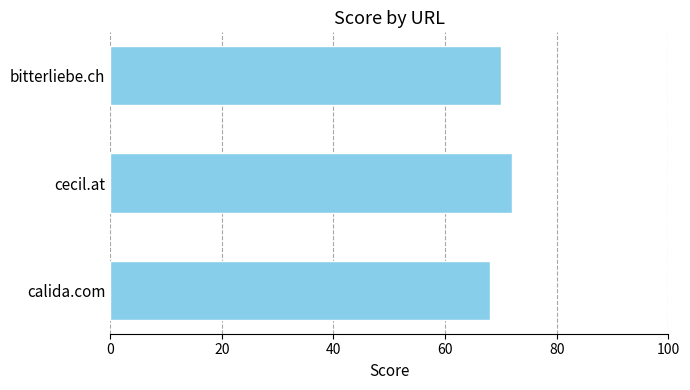

What value does the data have at cecil.at?

72